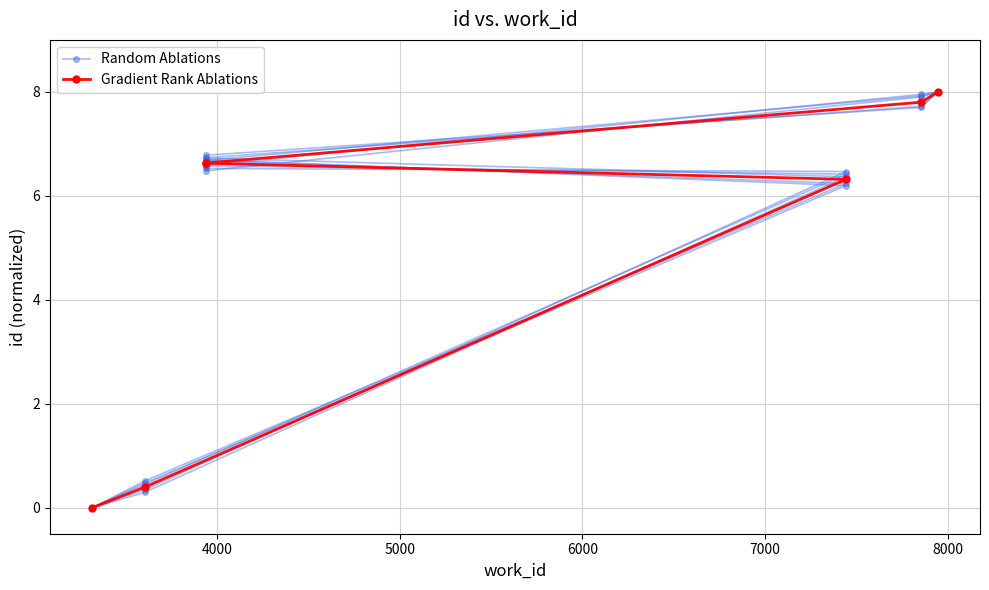

How many values in Random Ablations are above zero?

6